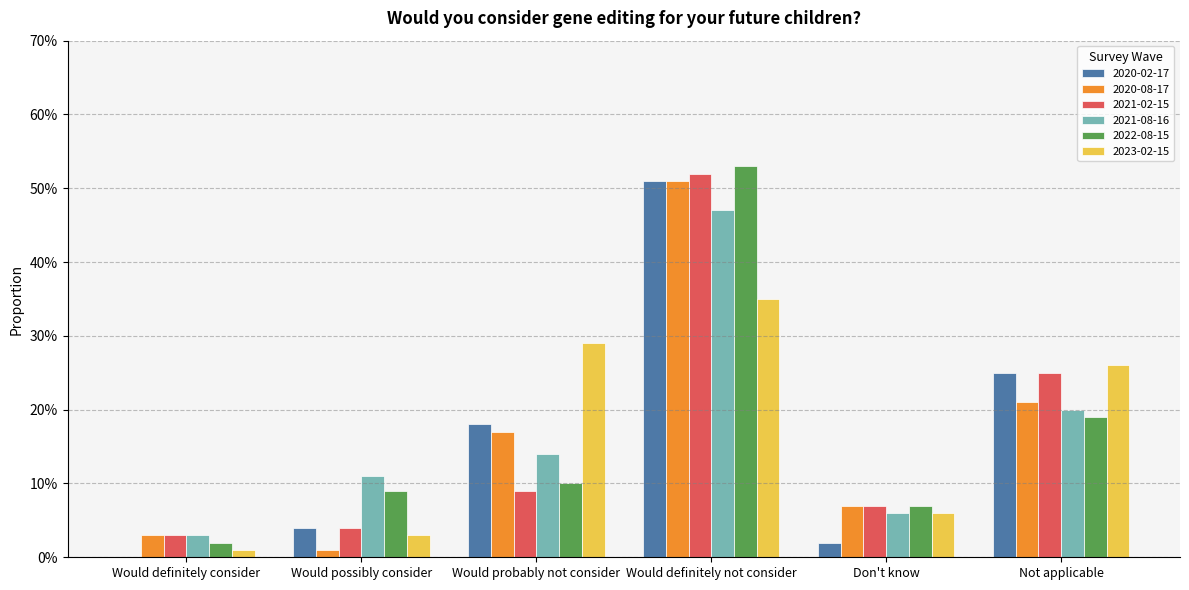

What is the value of the 2021-08-16 bar at the 4th from the left?

0.5